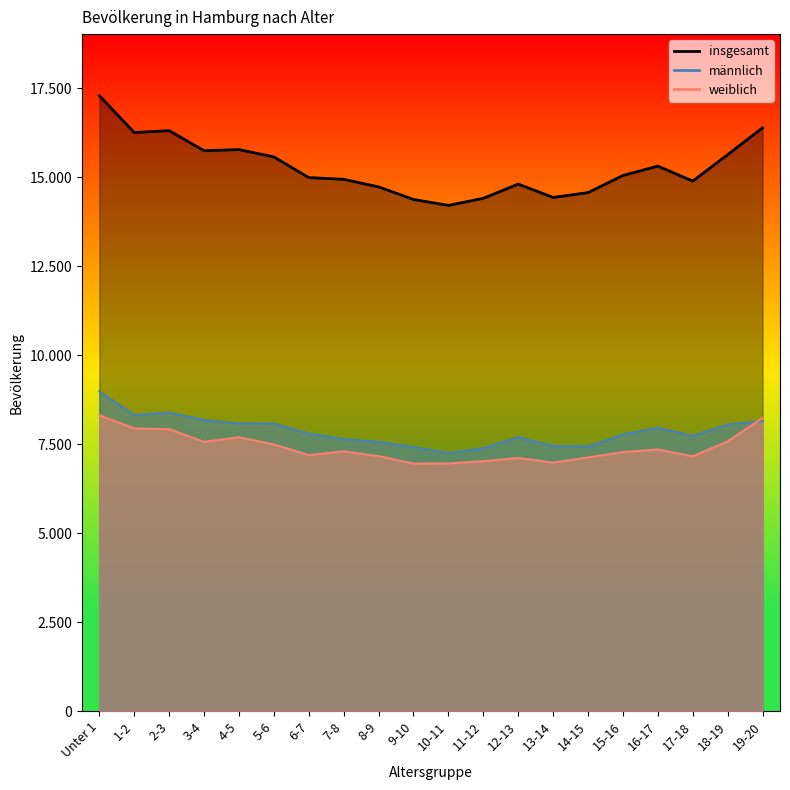

True or false: weiblich and männlich cross at least once.

True